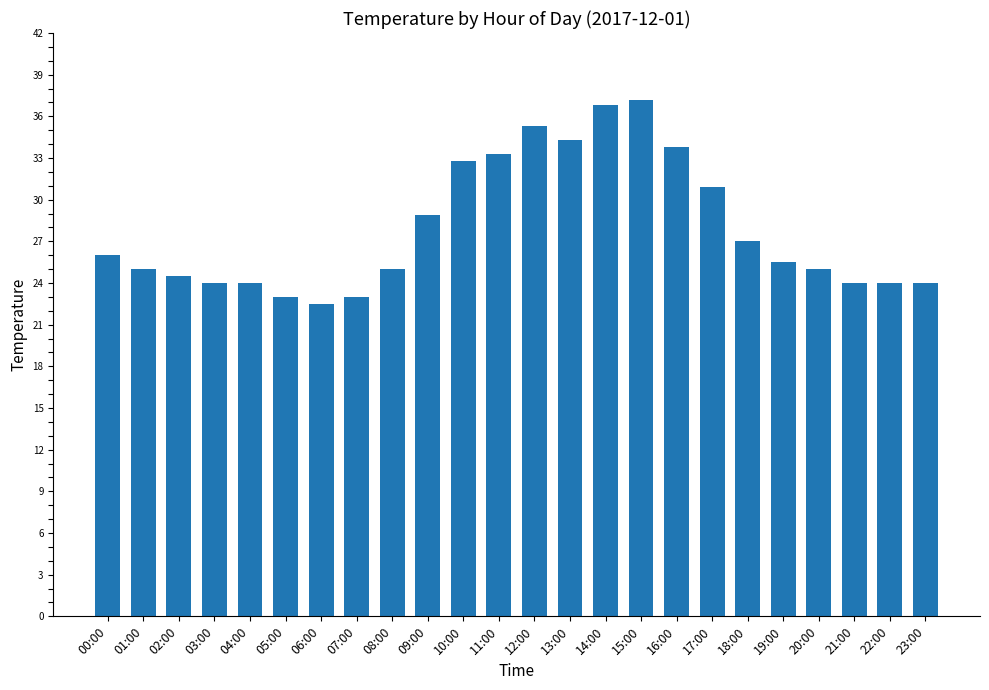

Approximately how many times larger is the value at 04:00 compared to 08:00?

1.0